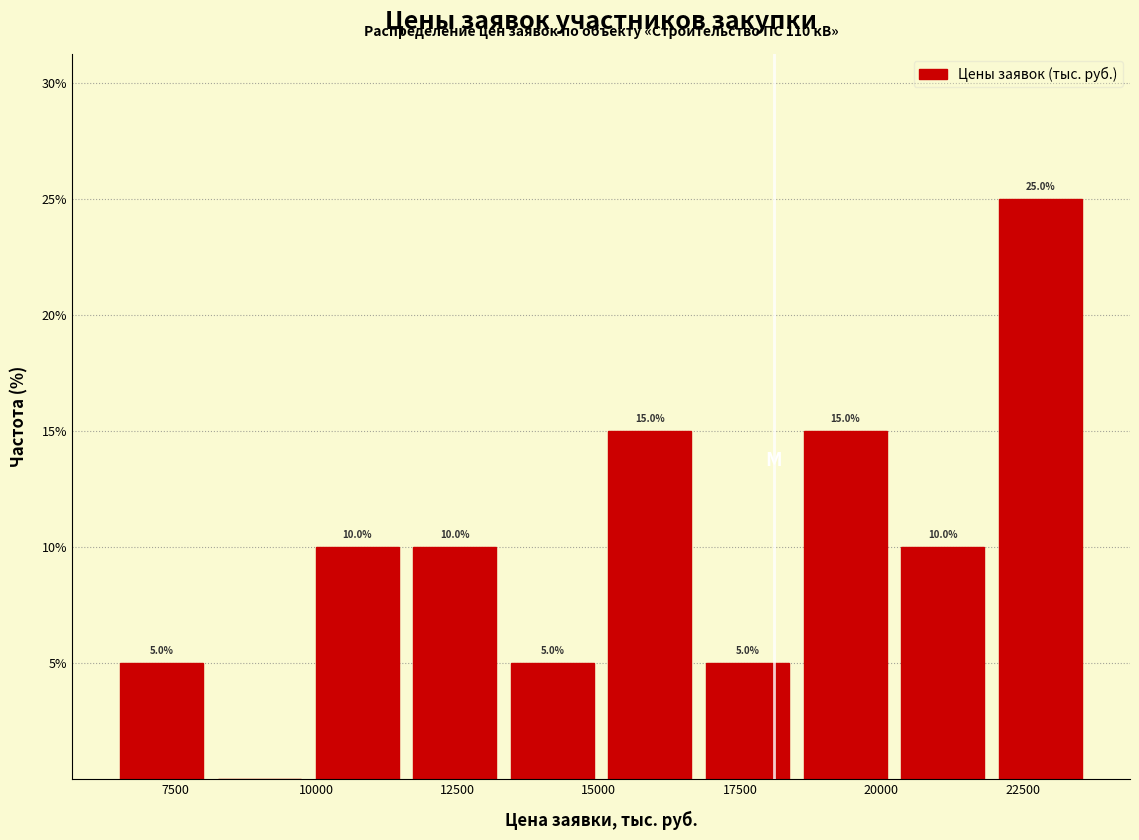

Read against the x-axis, roughly where is the centre of the tallest bar?

23000